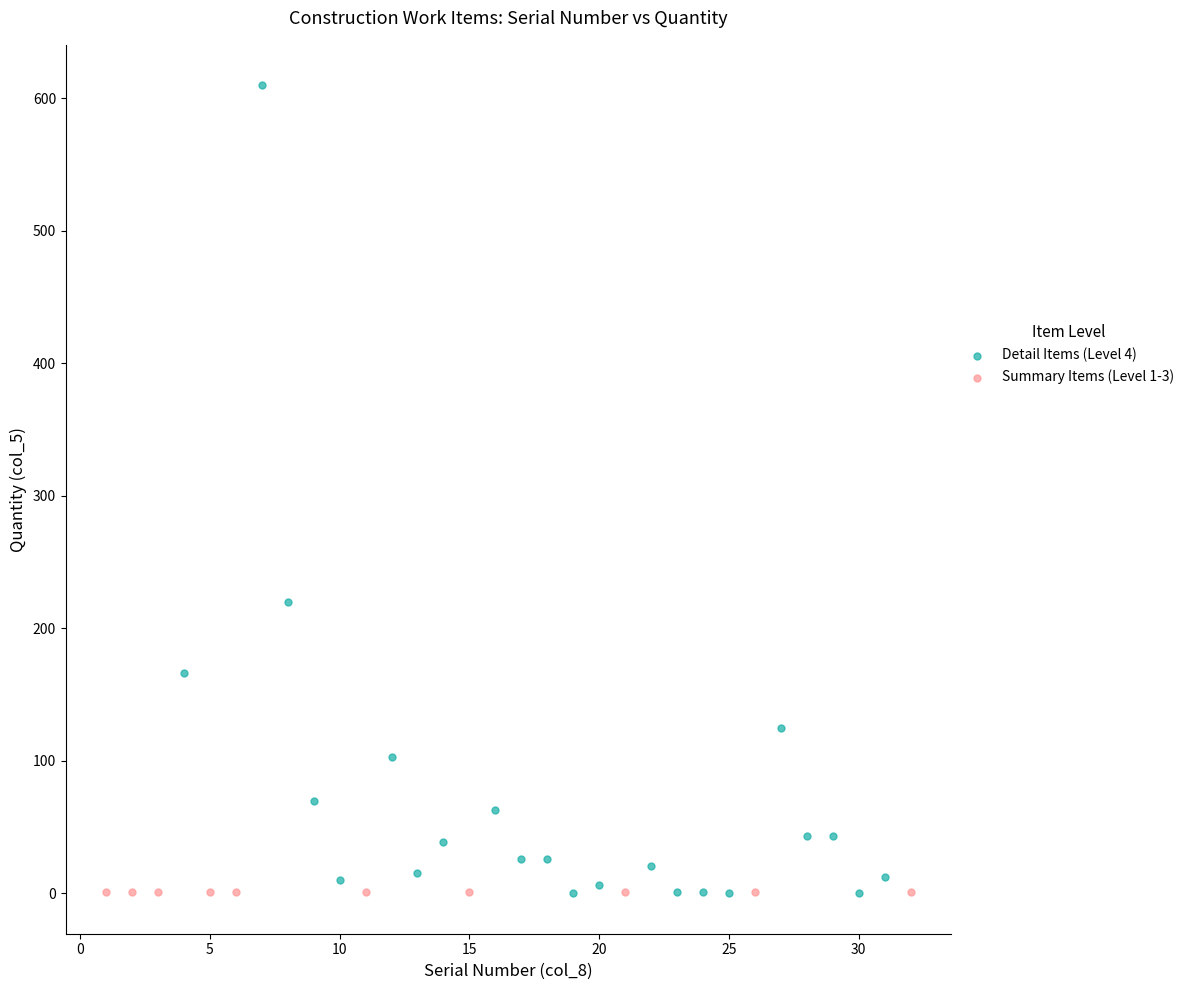

Which series contains the highest Y value?

Detail Items (Level 4)